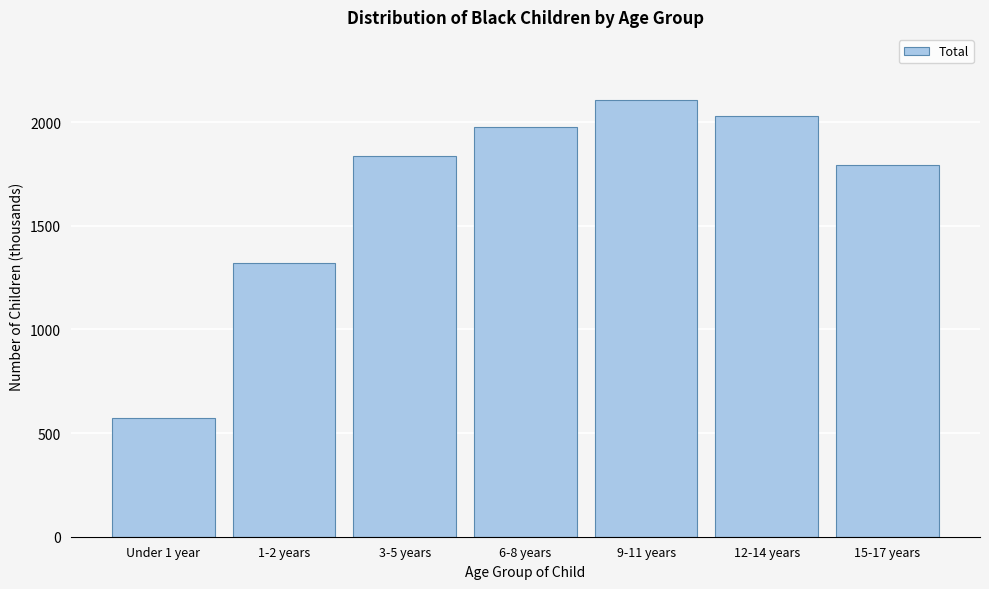

Reading right to left, what are all the values shown in this chart?

15-17 years=1796	12-14 years=2032	9-11 years=2109	6-8 years=1977	3-5 years=1837	1-2 years=1322	Under 1 year=573